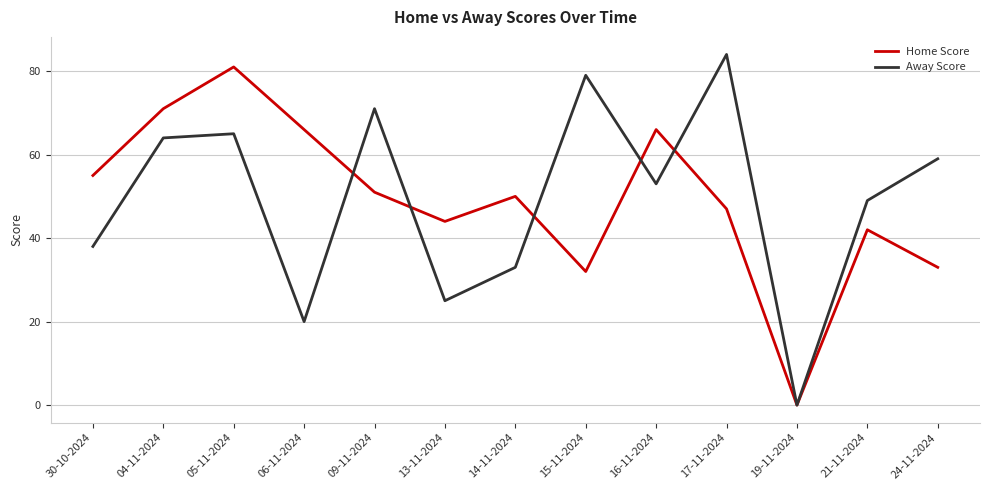

At which label is Away Score closest to 42?

30-10-2024